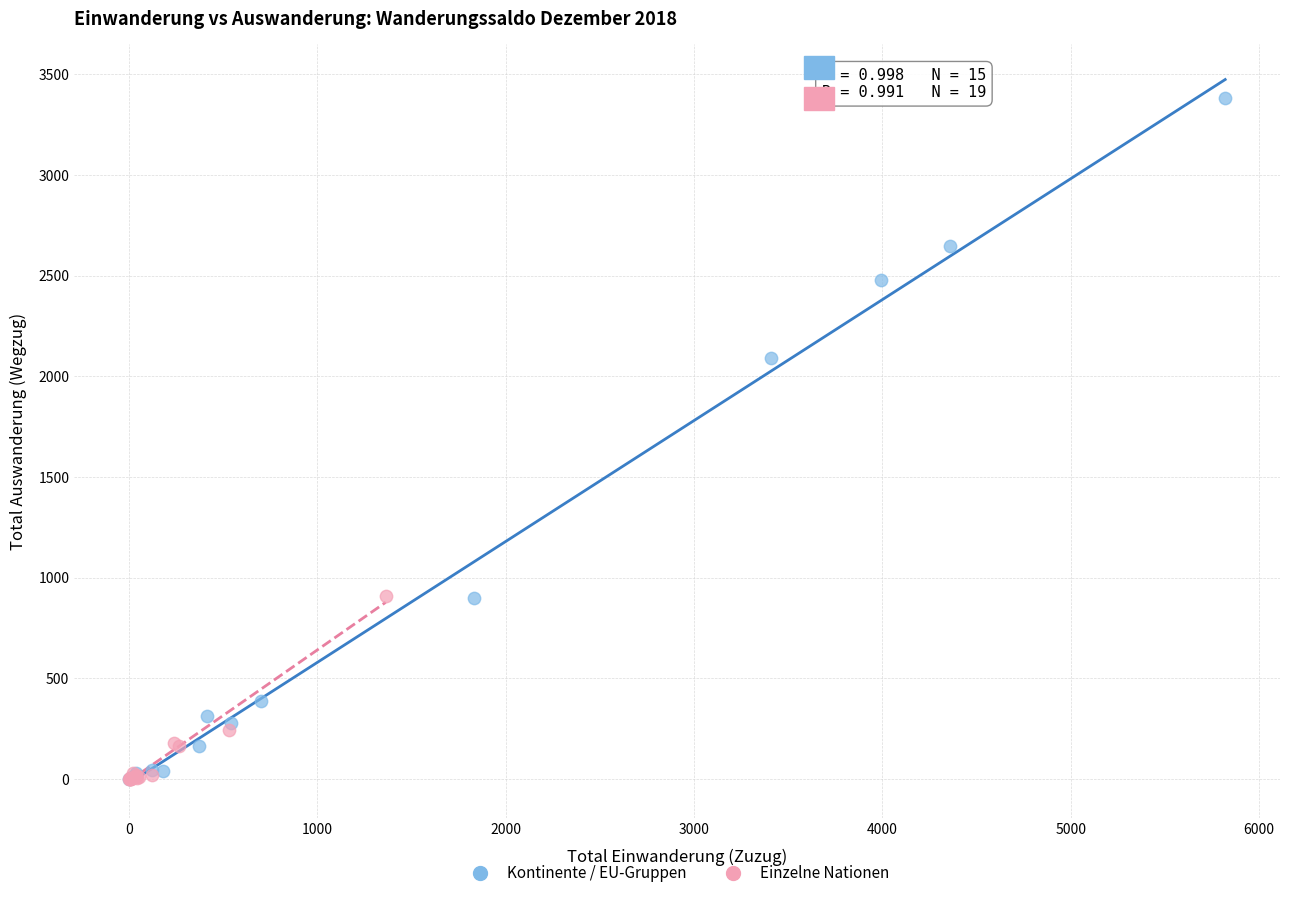

Which series contains the highest Y value?

Kontinente / EU-Gruppen